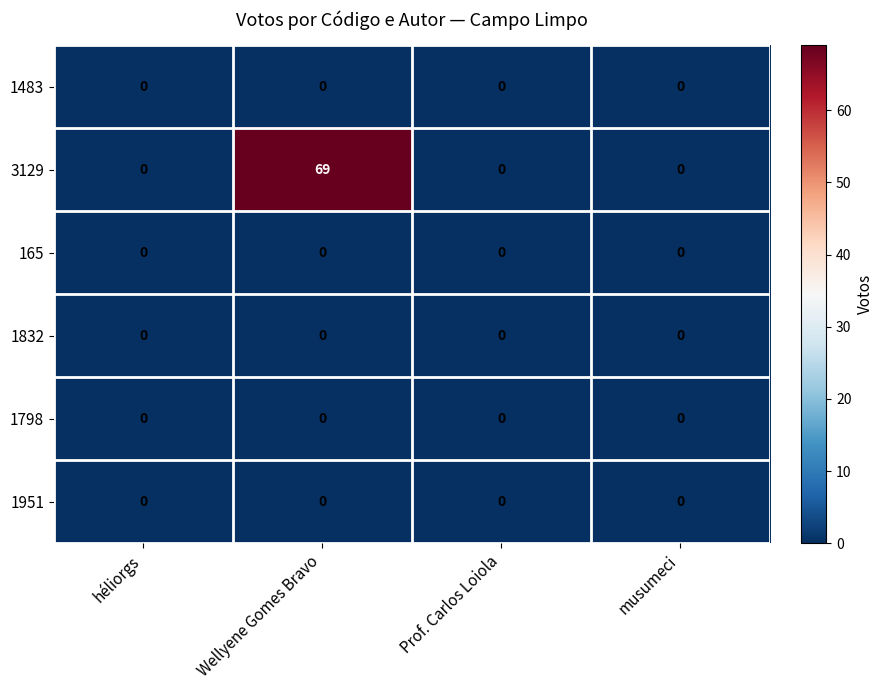

Between Wellyene Gomes Bravo and Prof. Carlos Loiola, which series saw the biggest shift?

3129